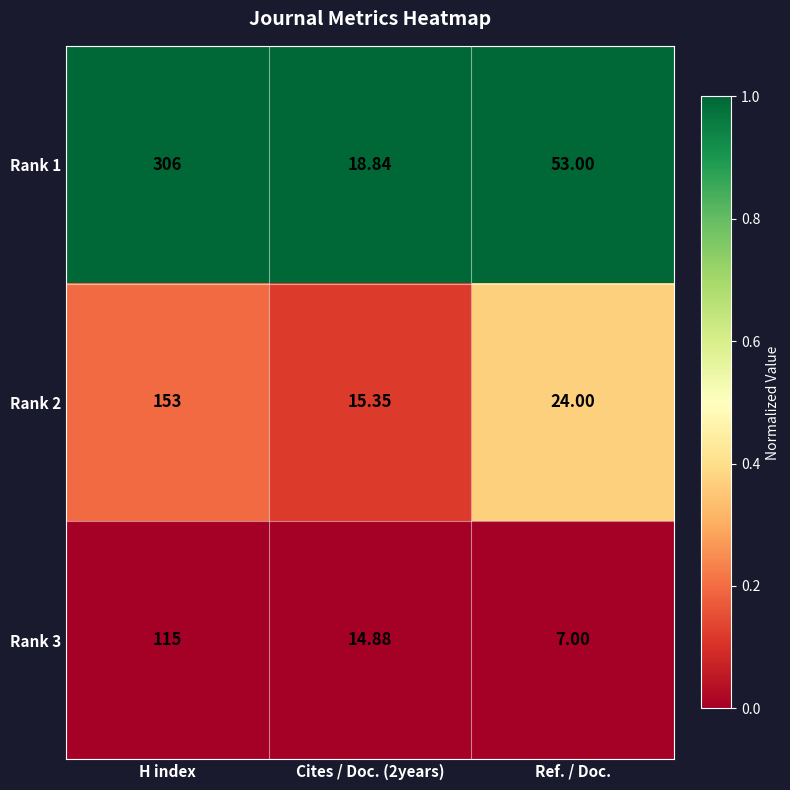

Where does the Rank 2 series first go above 24?

H index